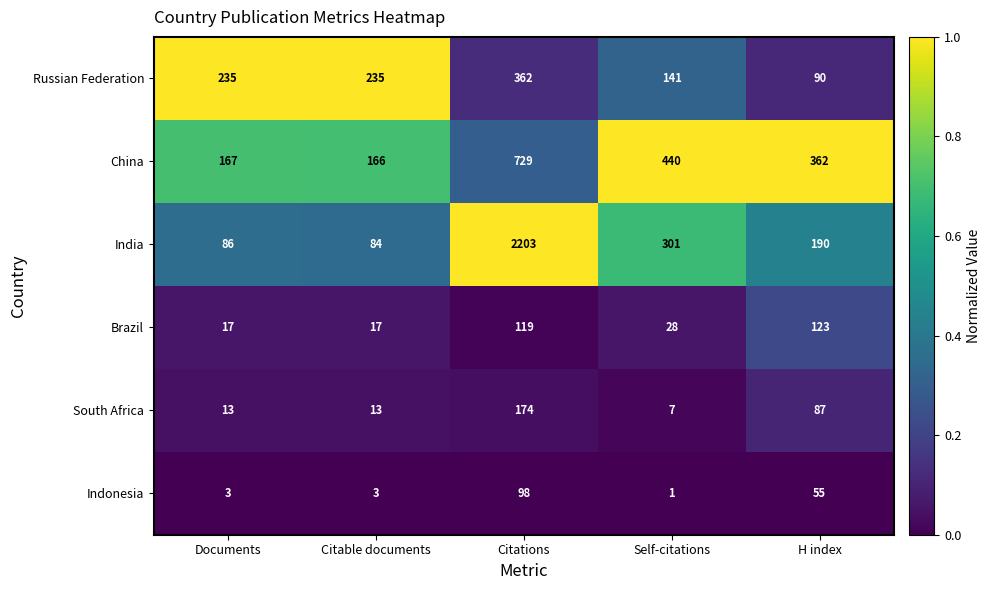

At which category is the sum across all series the highest?

Citations